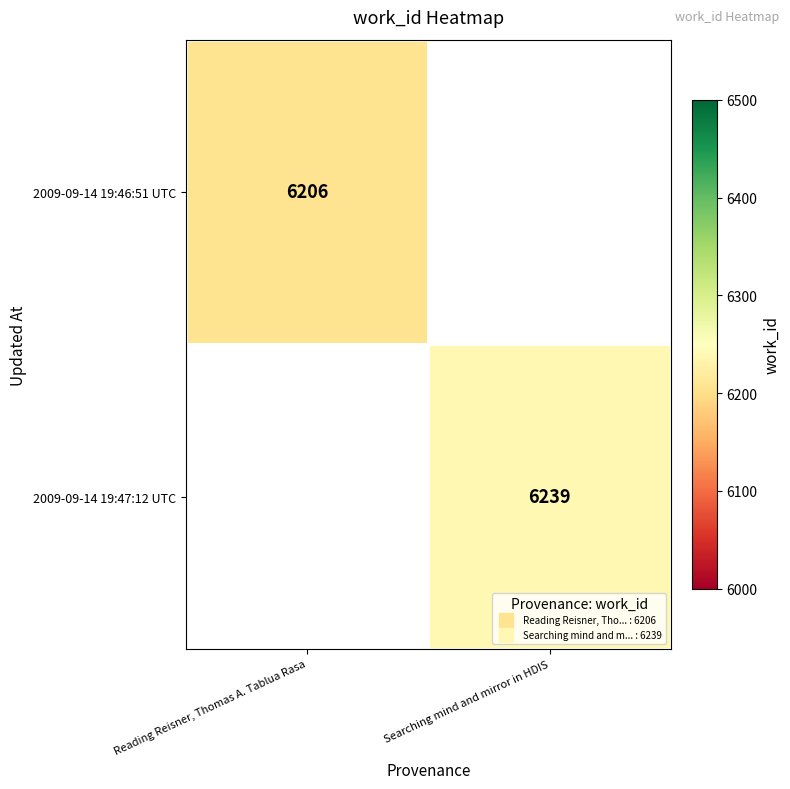

What is the minimum value shown in the chart?

6206.0